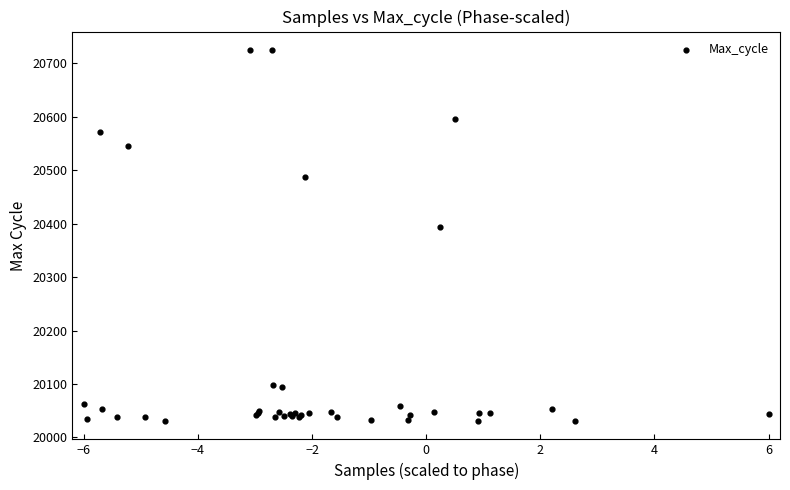

What Y value in the scatter plot is closest to 20378?

20394